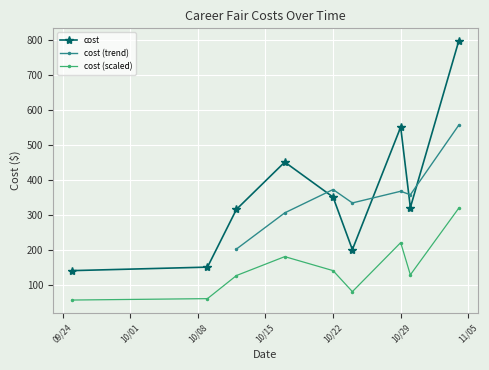

Where does the data first go above 320?

2019-10-12